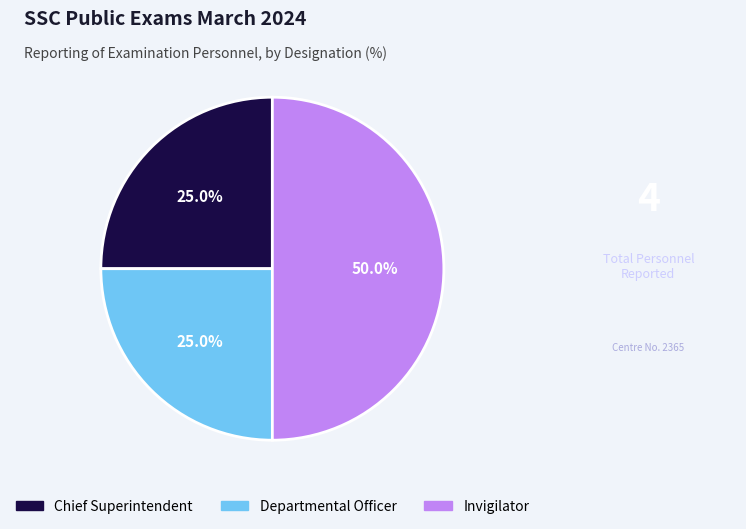

How many segments does this pie chart have?

3